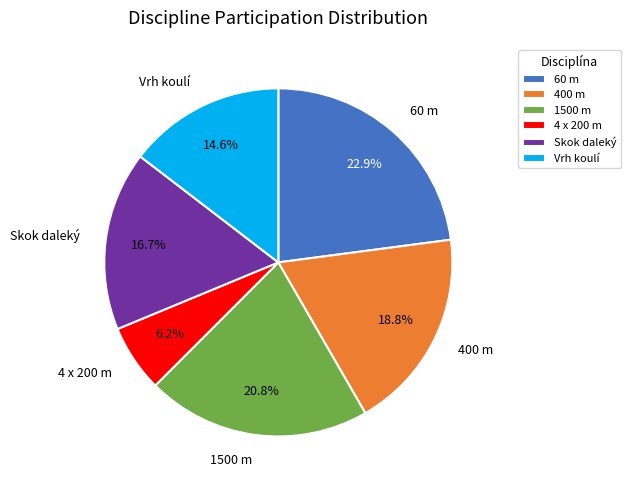

To the nearest percent, what portion does 60 m represent?

23%